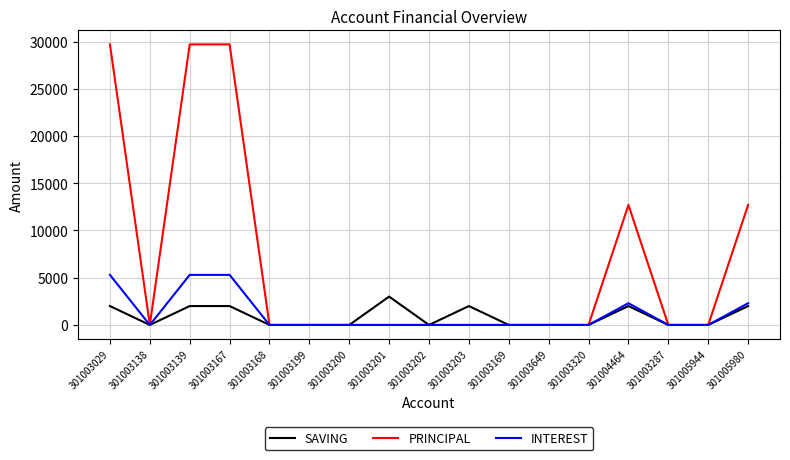

Which series has the largest range (max minus min)?

PRINCIPAL